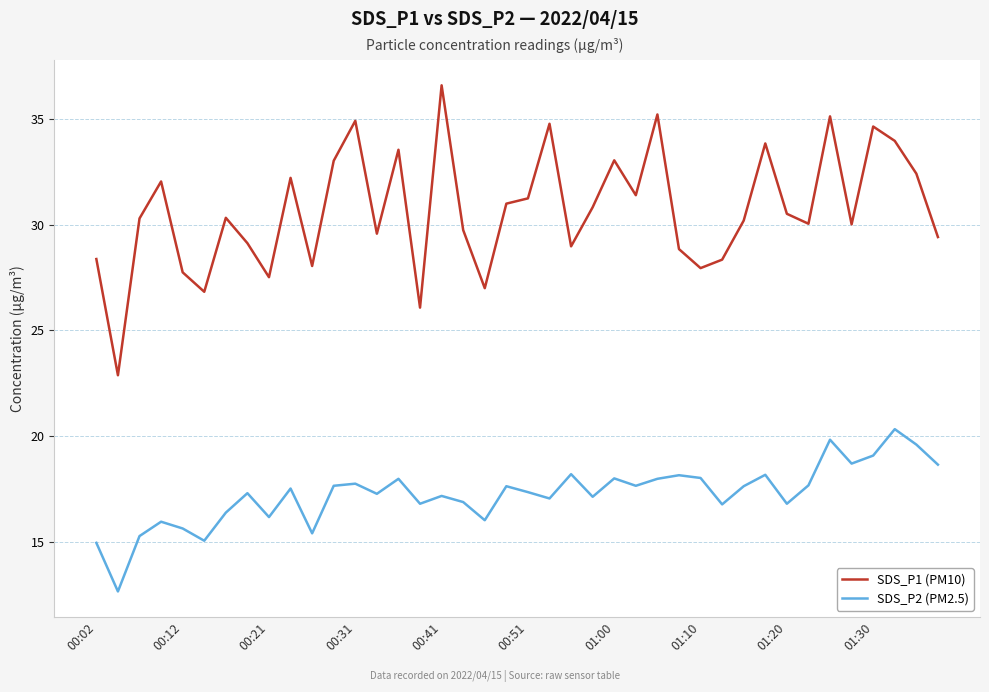

What is the smallest value displayed?

12.7